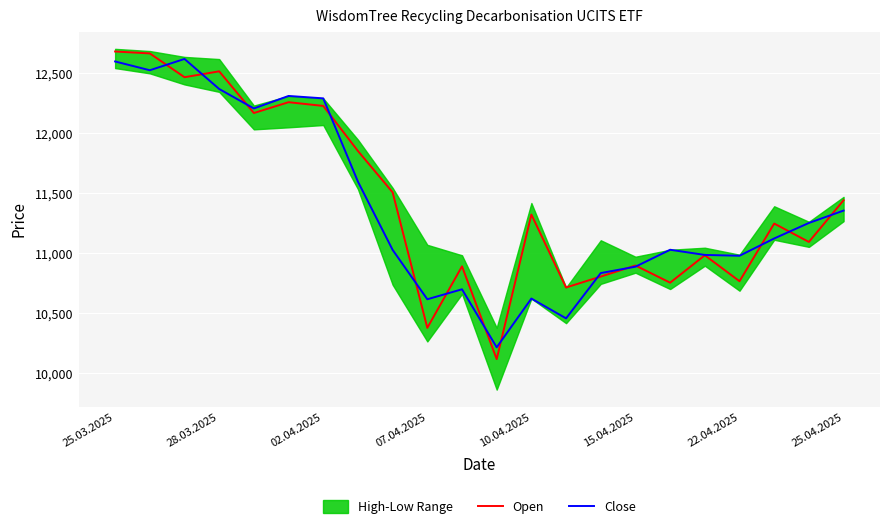

What is the difference between the maximum and minimum values in the Close series?

2400